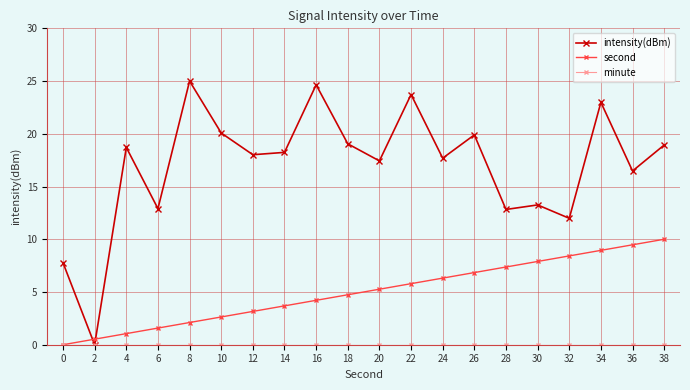

How many lines are shown in the chart?

3